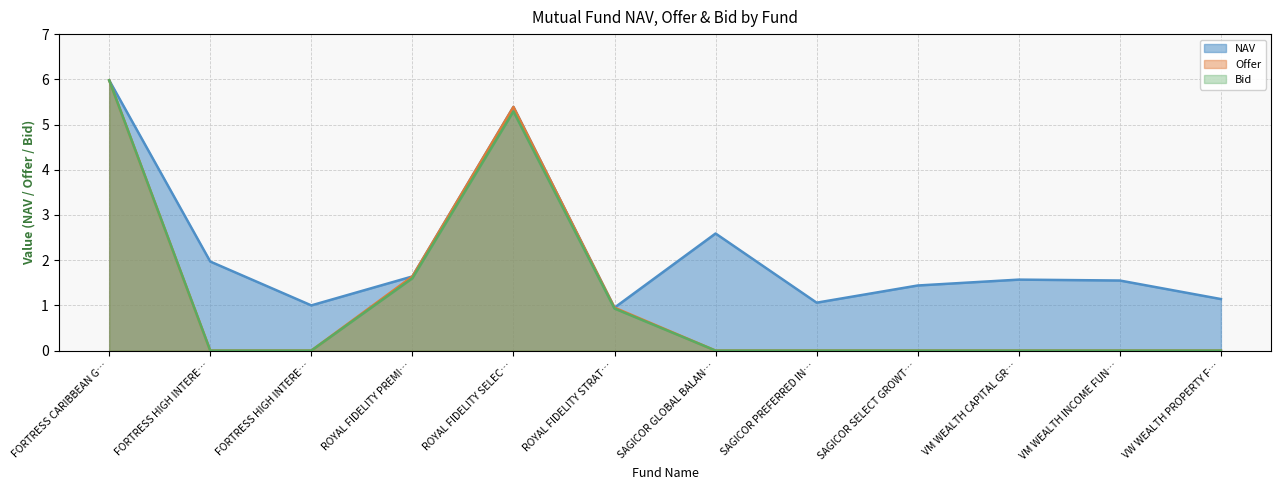

Is the value of Offer at VM WEALTH INCOME FUN… greater than the value of NAV at VM WEALTH CAPITAL GR…?

No